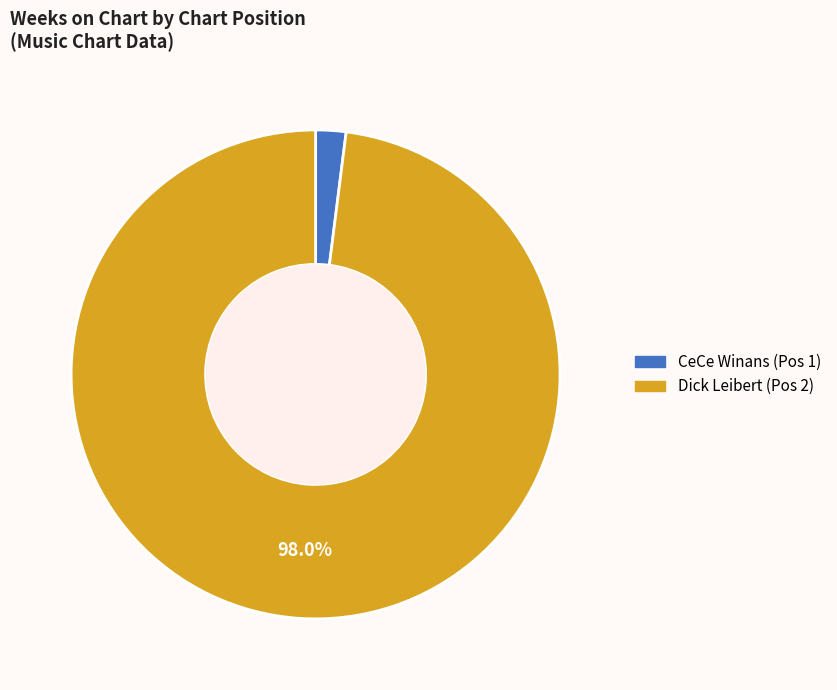

Which slice is the smallest?

CeCe Winans (Pos 1)